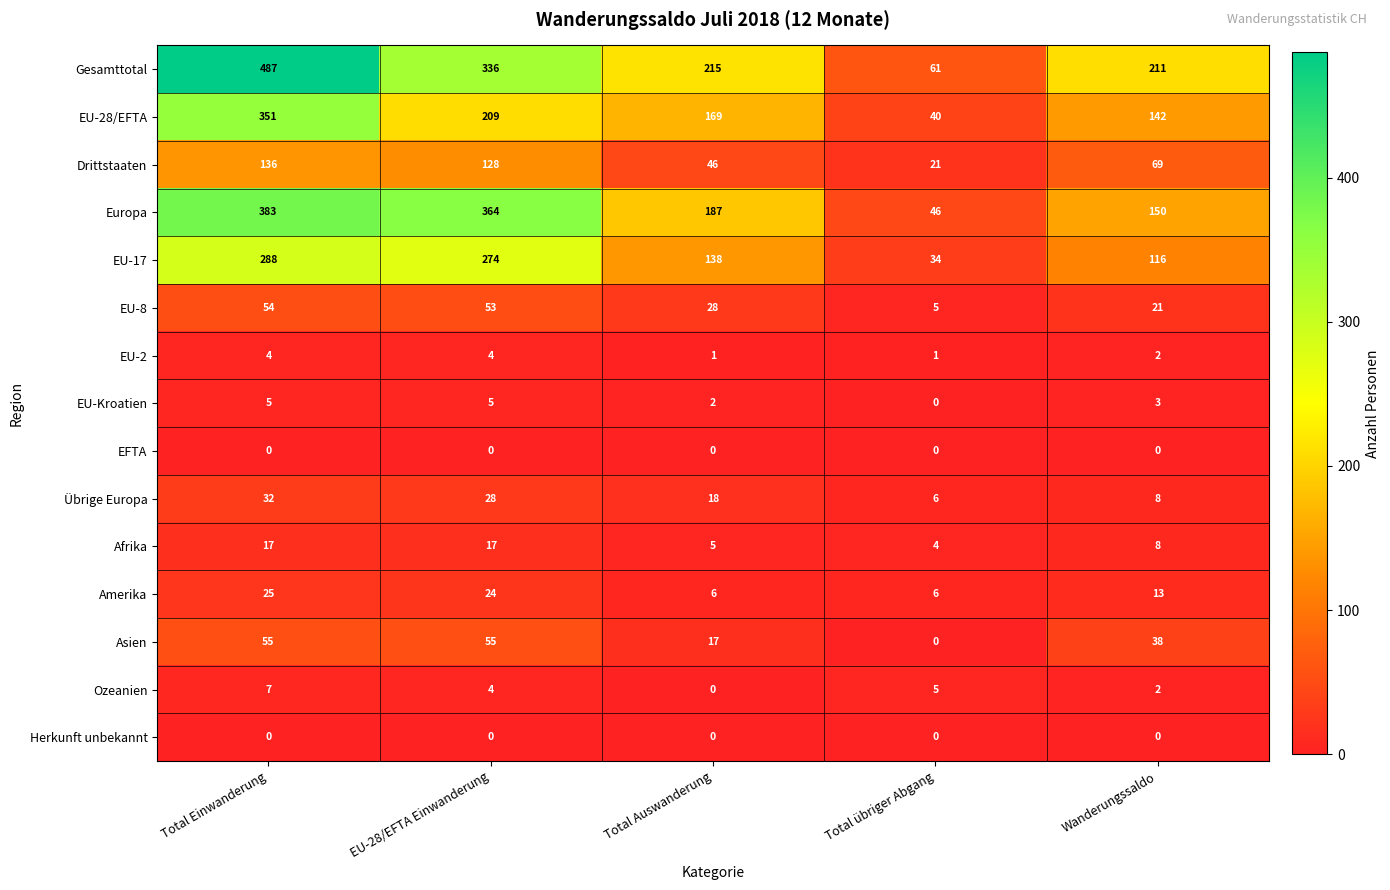

True or false: Übrige Europa has a value of 3 at Total übriger Abgang.

False